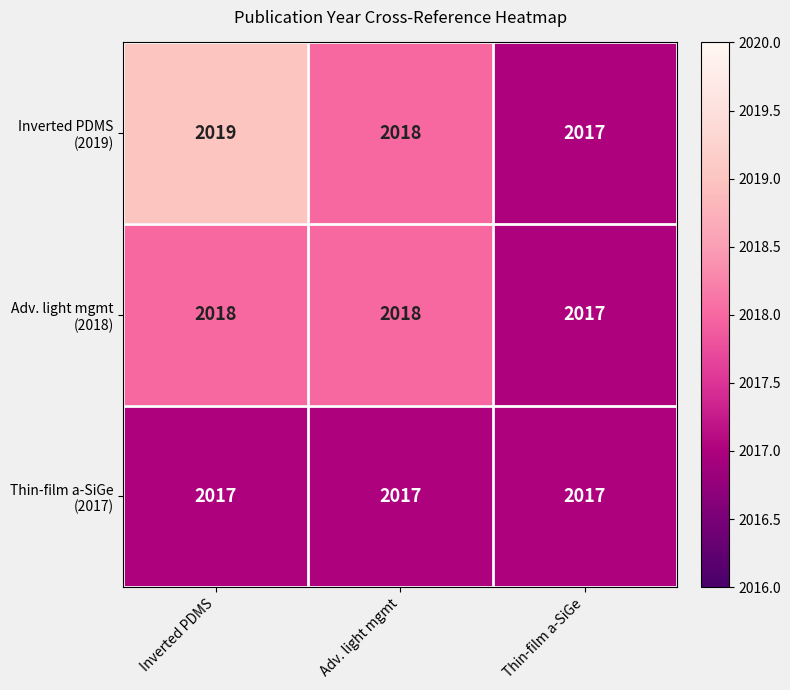

At which category does the chart reach its peak across all series?

Inverted PDMS